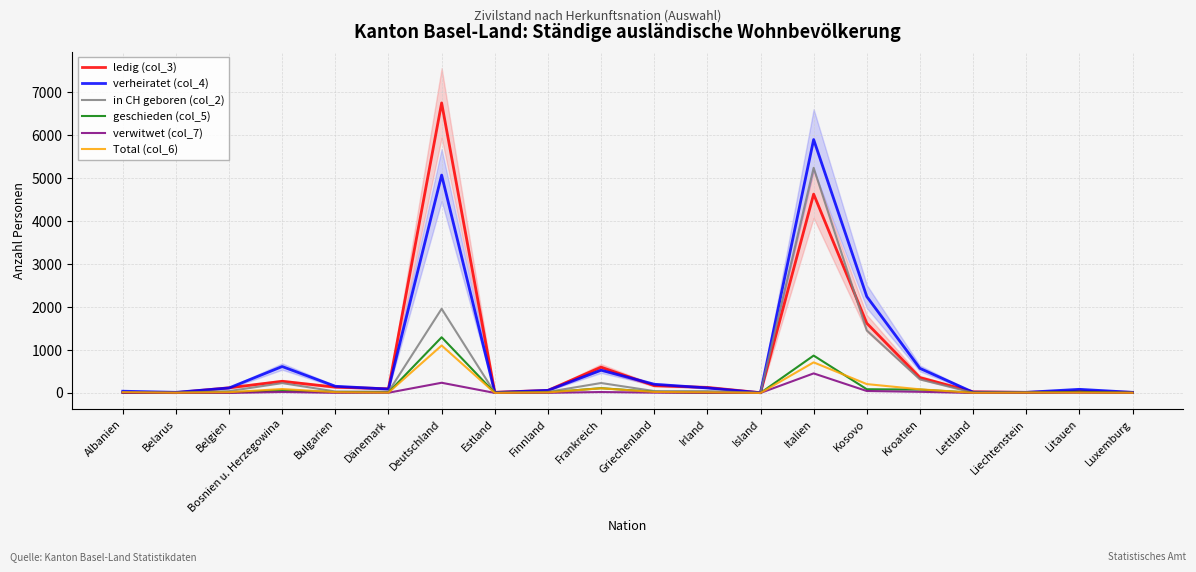

Where is the first local maximum for verheiratet (col_4)?

Bosnien u. Herzegowina